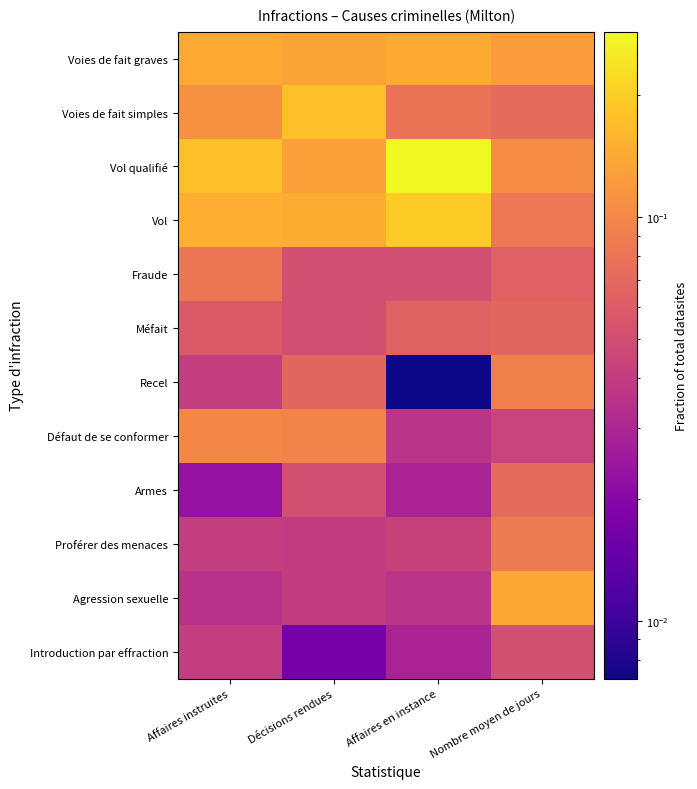

At which category is the sum across all series the highest?

Affaires instruites